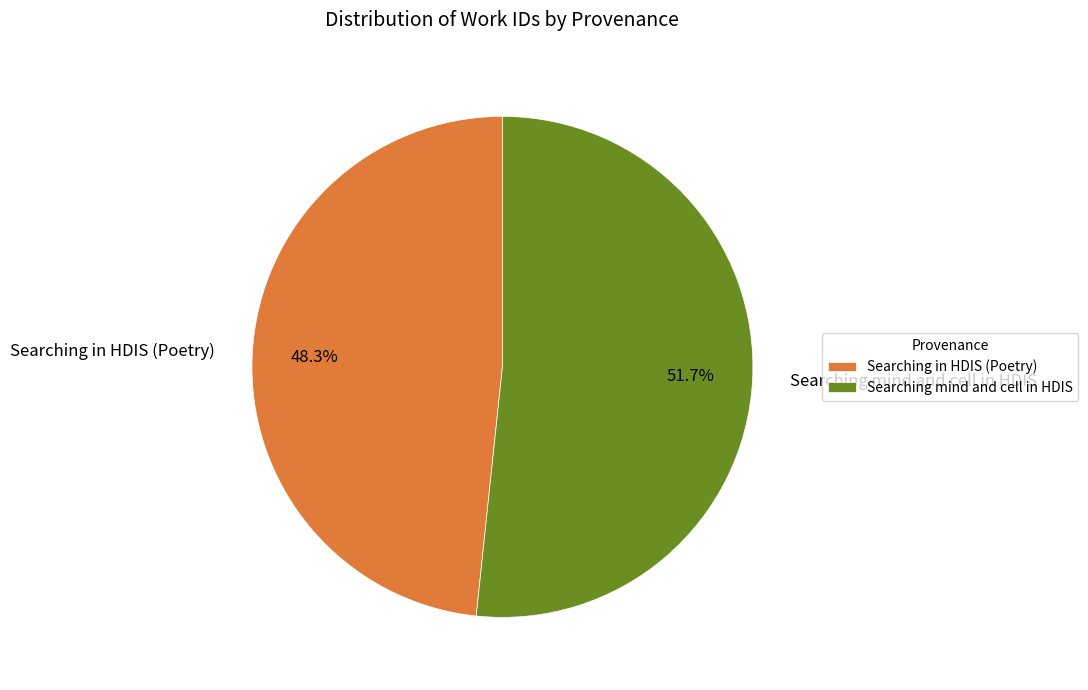

Combined, do Searching mind and cell in HDIS and Searching in HDIS (Poetry) account for over 50%?

Yes